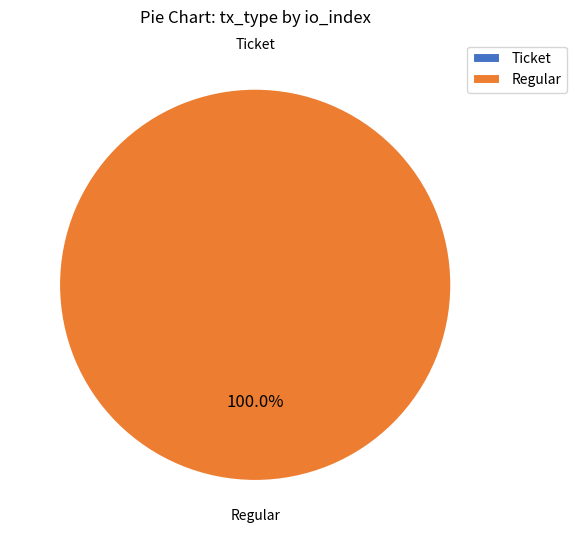

Which slice is the largest?

Regular